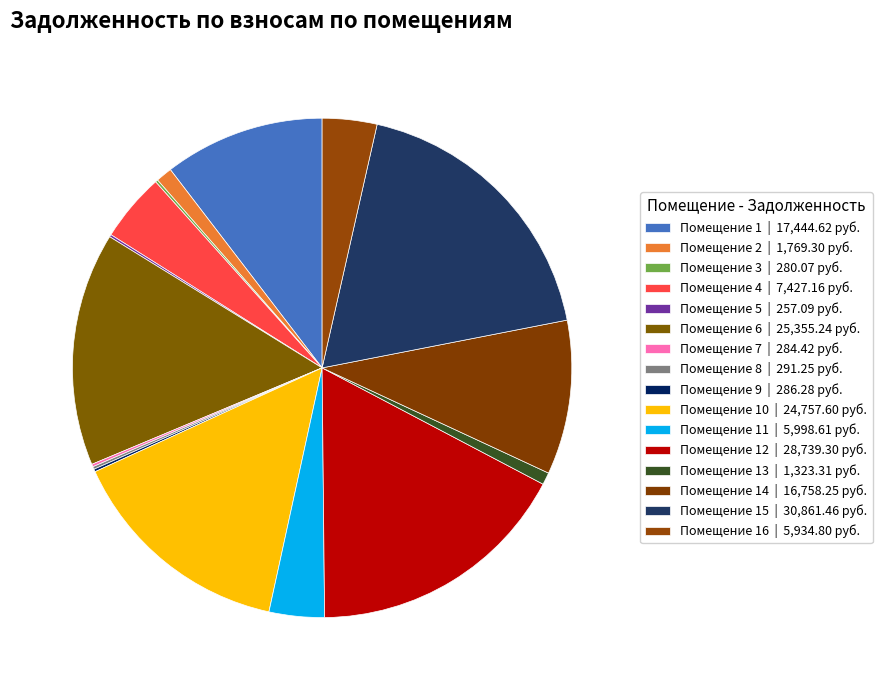

What is the largest slice in the pie chart?

15